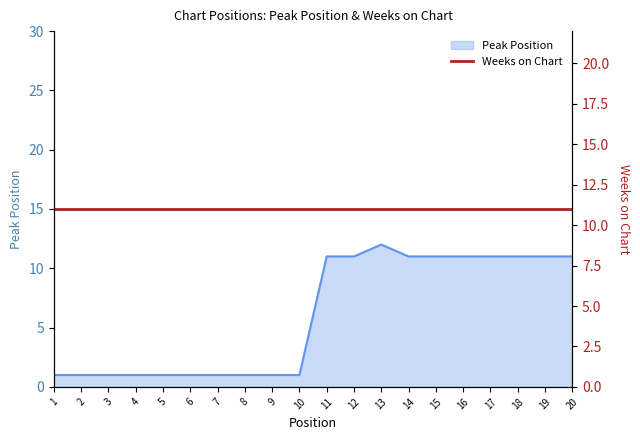

What is the sum of all values?

121